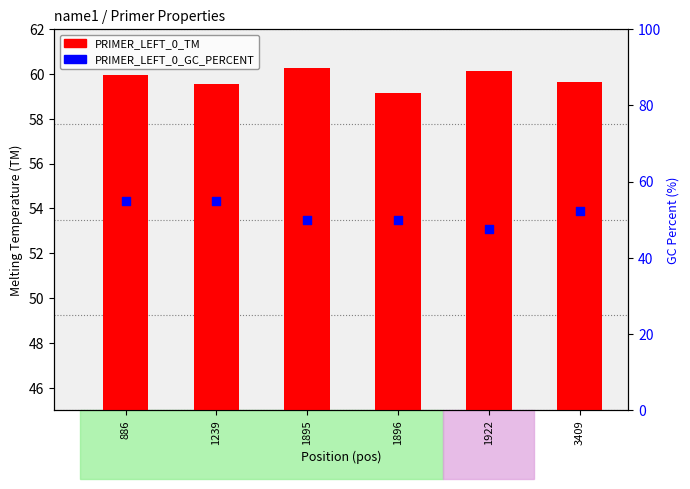

Which series reaches the maximum Y coordinate?

PRIMER_LEFT_0_TM